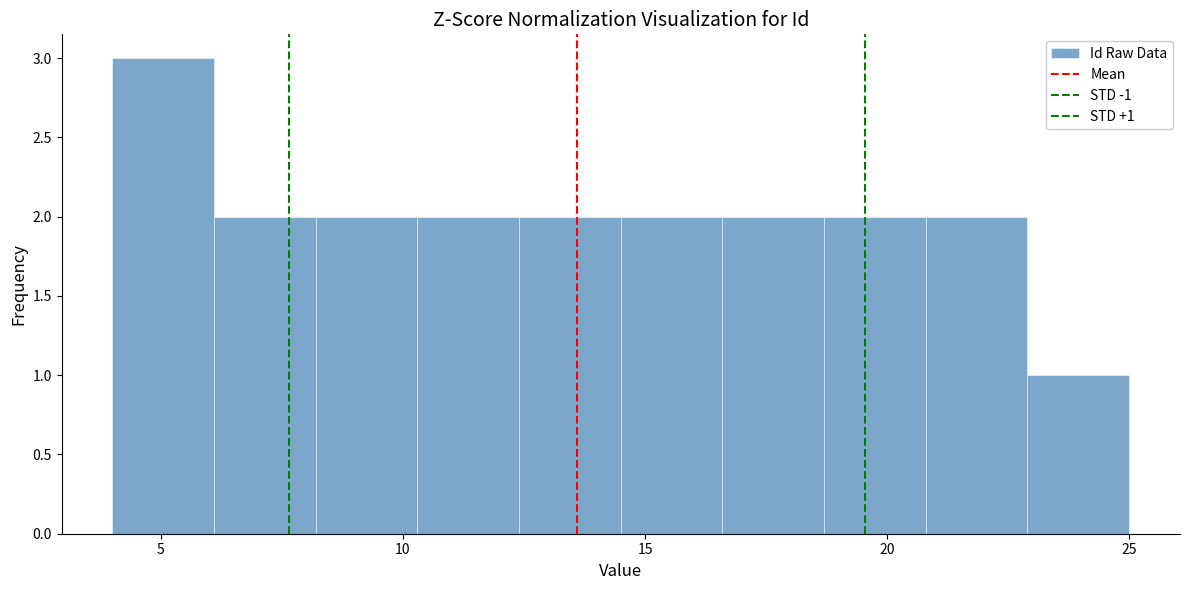

Which range on the x-axis has the tallest bar?

4.0 to 6.1